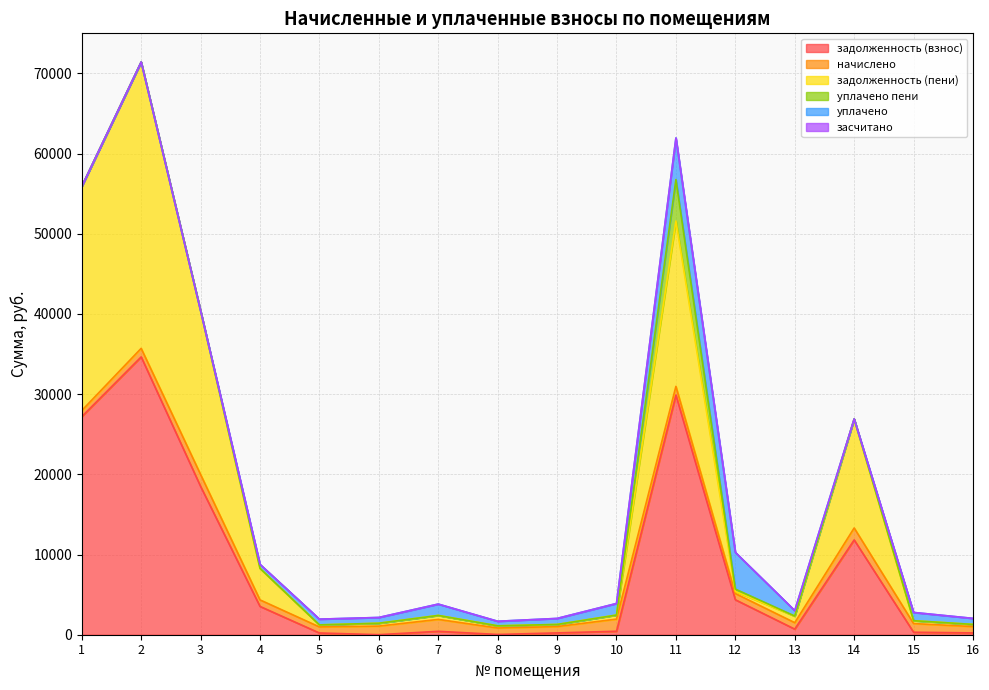

Rank the series at 10 from lowest to highest value.

уплачено пени, засчитано, задолженность (взнос), задолженность (пени), уплачено, начислено